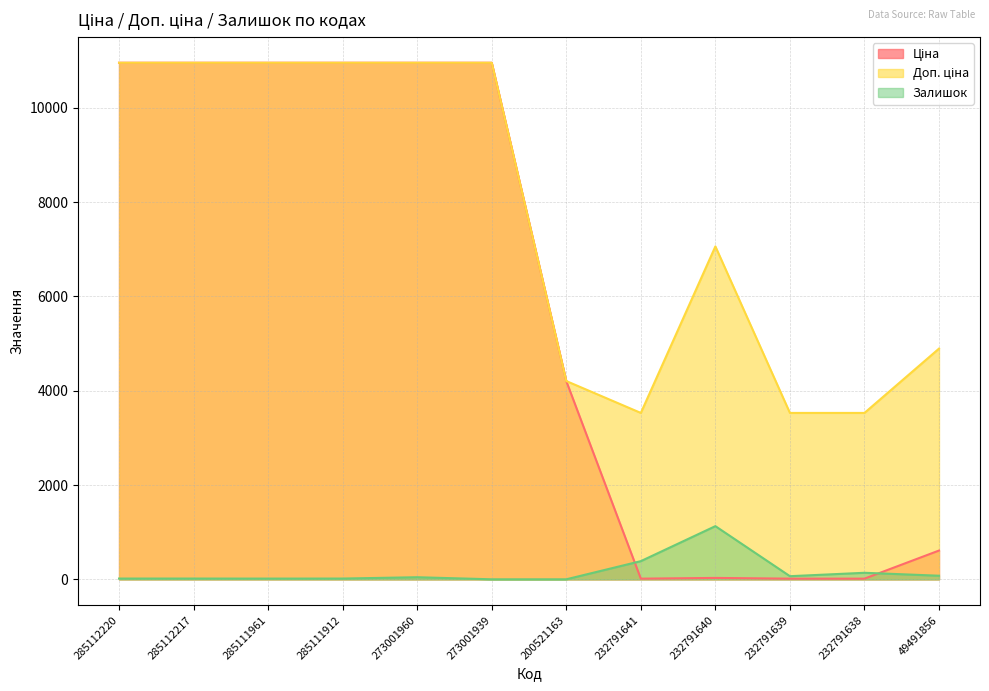

Rank the categories by Доп. ціна value from highest to lowest.

285112220, 285112217, 285111961, 285111912, 273001960, 273001939, 232791640, 49491856, 200521163, 232791641, 232791639, 232791638